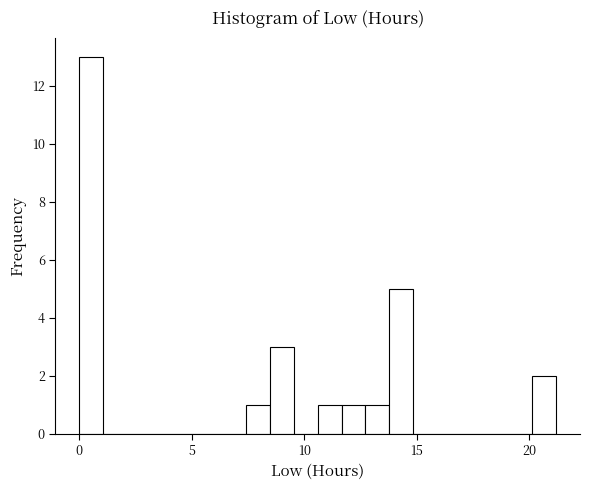

Around what value on the x-axis is the tallest bar? Give the approximate position of its centre, as read against the axis.

0.5